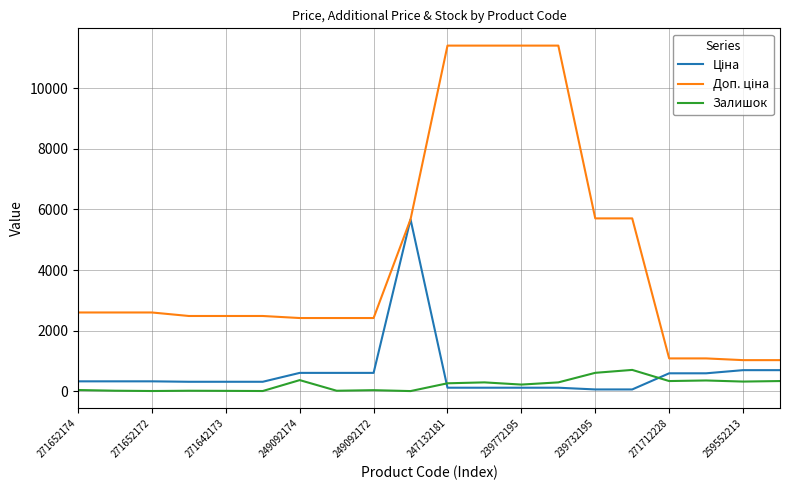

What is the greatest value displayed?

11410.0